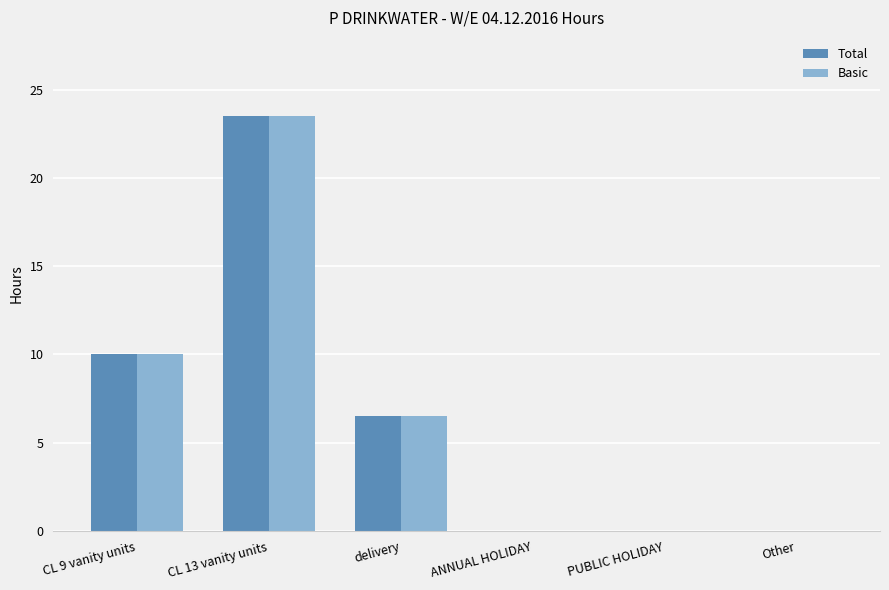

How many distinct data groups are displayed?

2